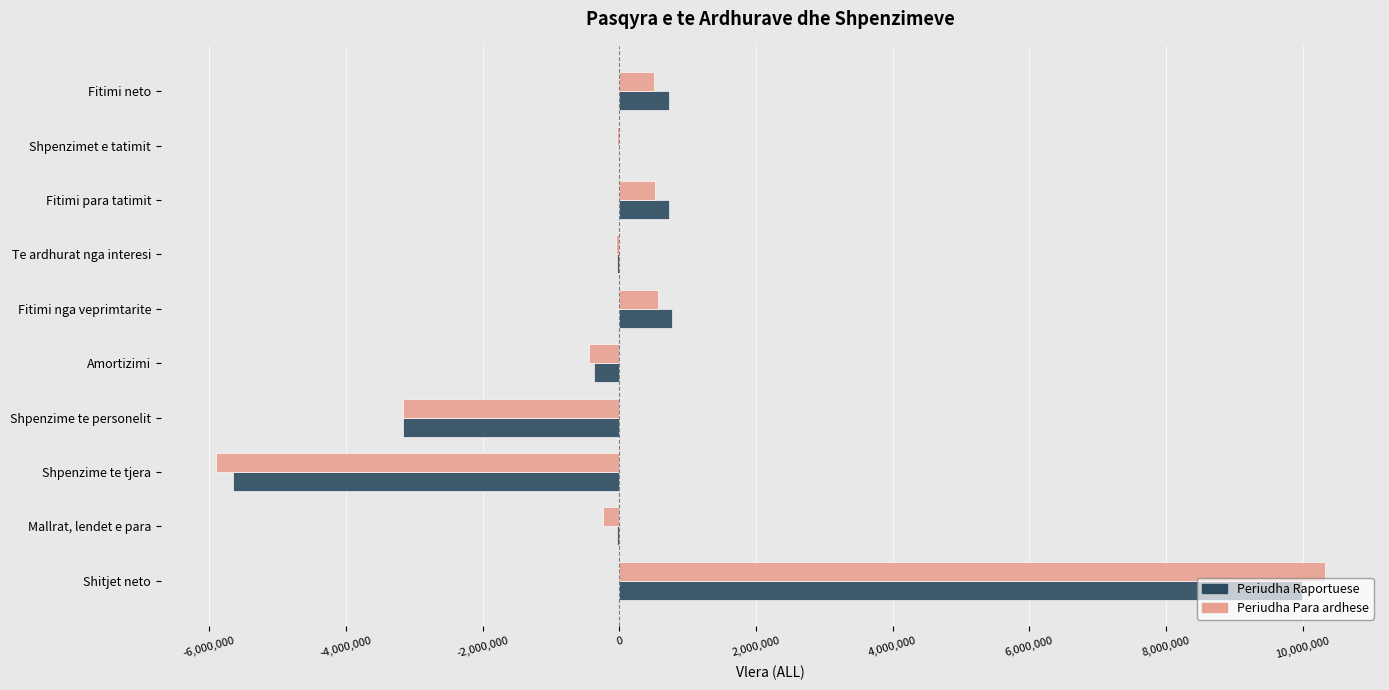

What is the greatest value displayed?

10322034